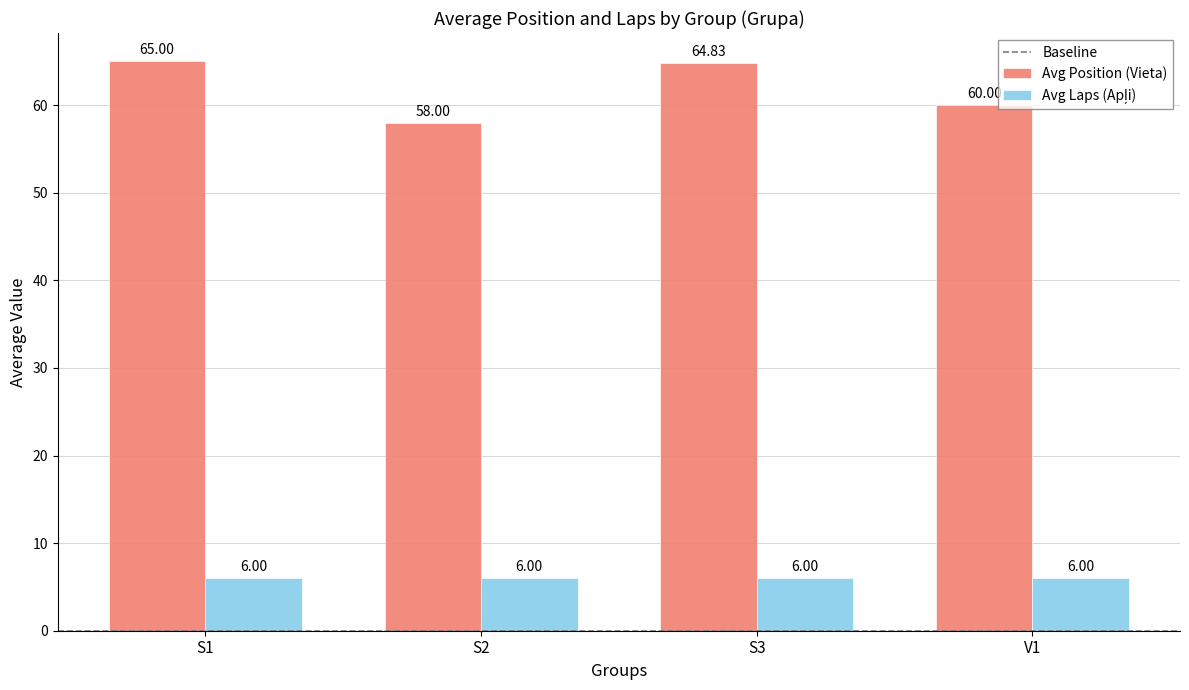

Which series has the largest total across all categories?

Avg Position (Vieta)